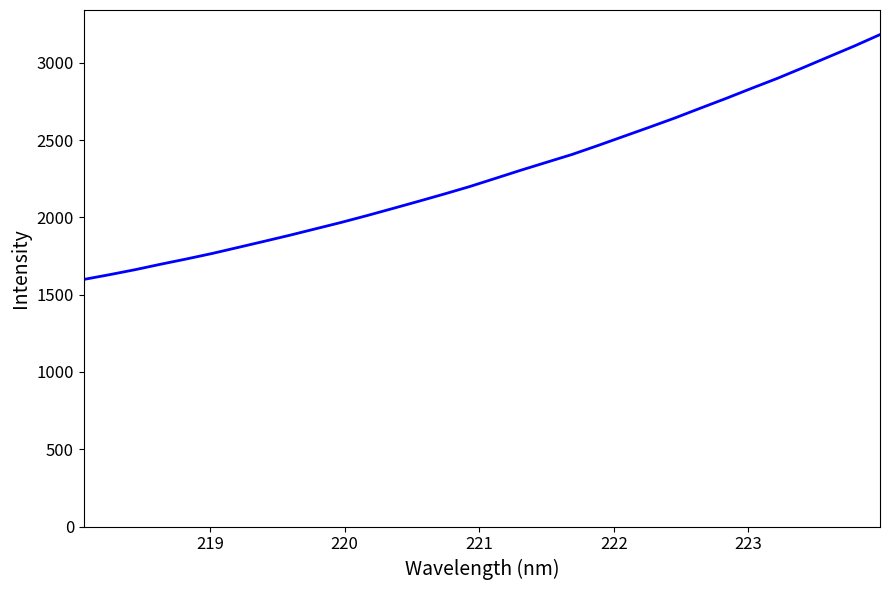

What is the difference between the maximum and minimum values?

1583.4